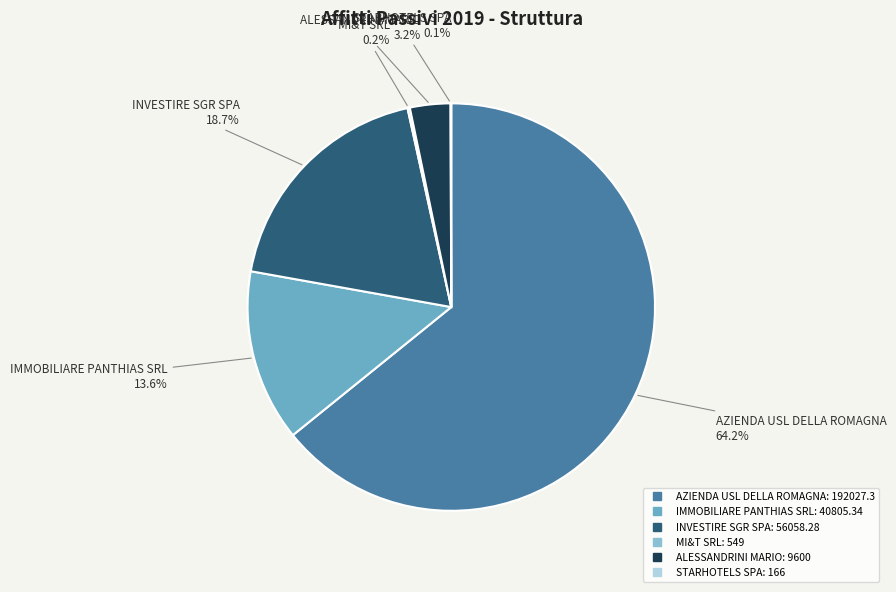

True or false: INVESTIRE SGR SPA accounts for 19% of the total.

True